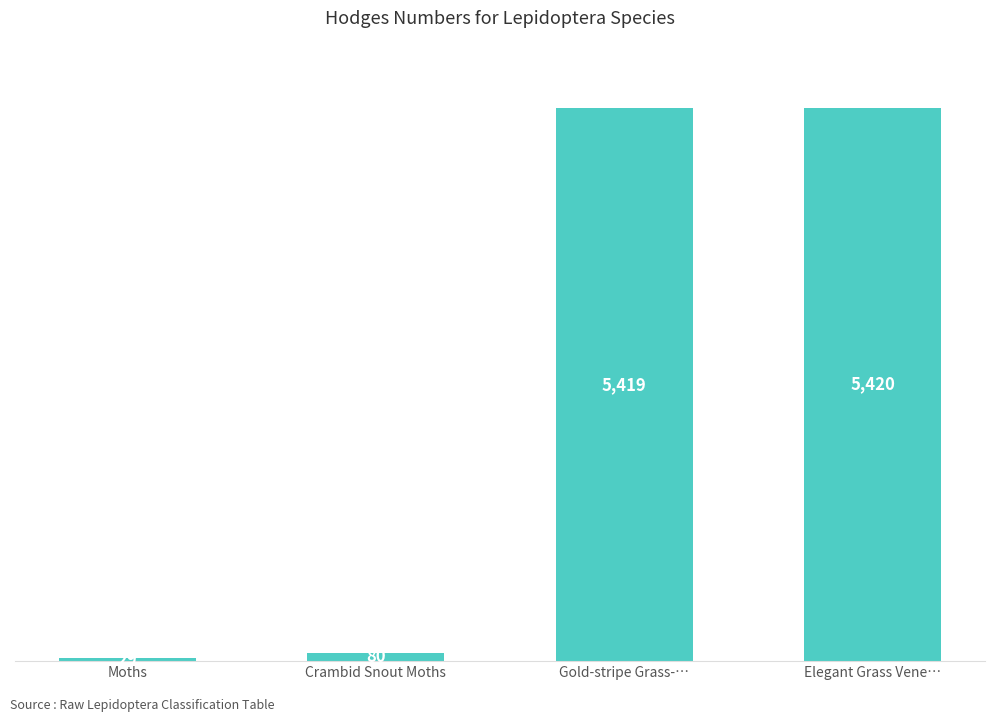

At which label is the value closest to 2724?

Crambid Snout Moths